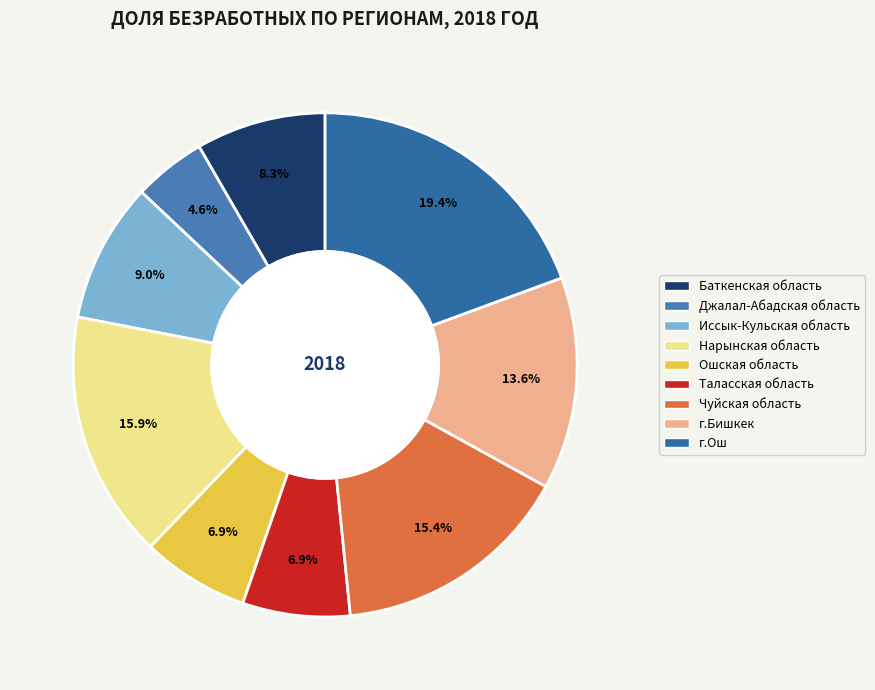

Rank the categories by value from lowest to highest.

Джалал-Абадская область, Ошская область, Таласская область, Баткенская область, Иссык-Кульская область, г.Бишкек, Чуйская область, Нарынская область, г.Ош